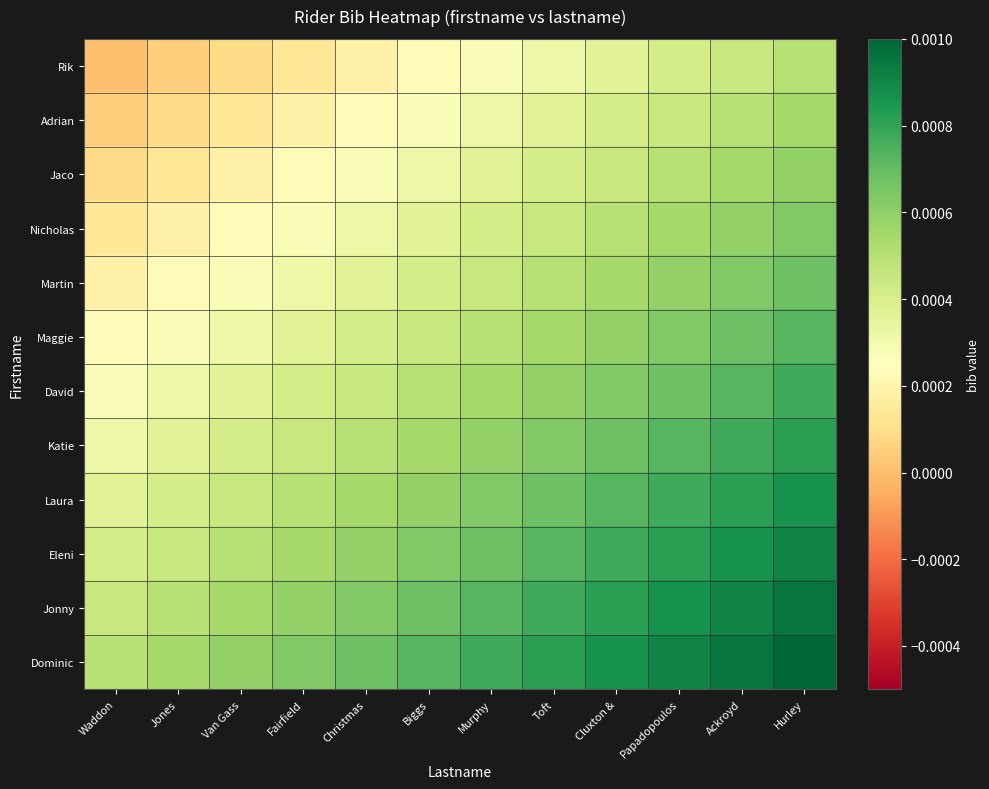

At which category is the sum across all series the highest?

Hurley